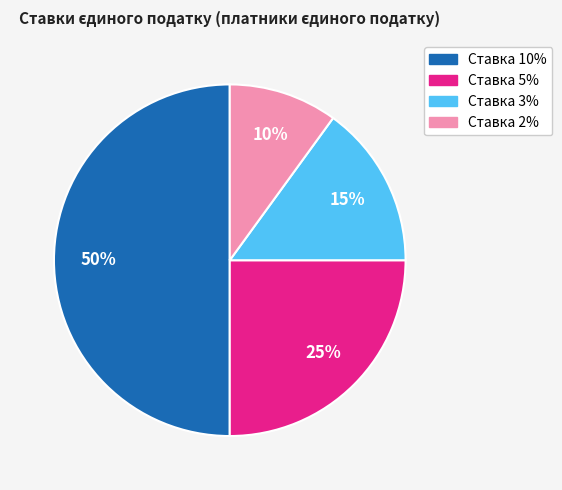

How many slices are in this pie chart?

4